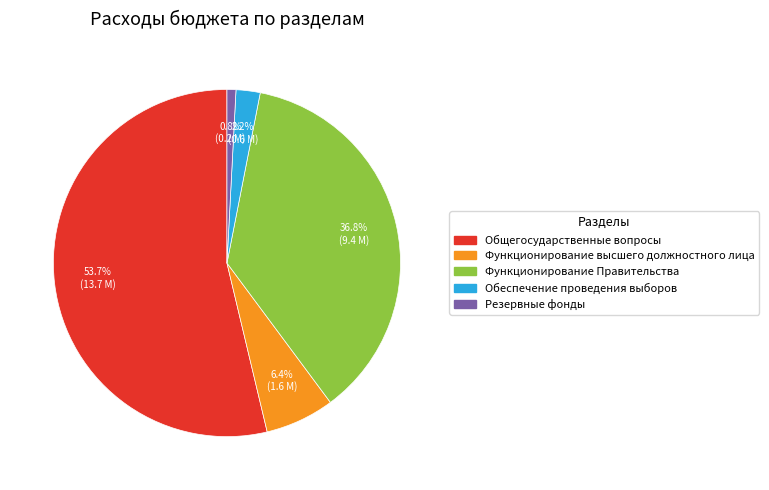

Which category has the smallest portion of the pie?

Резервные фонды